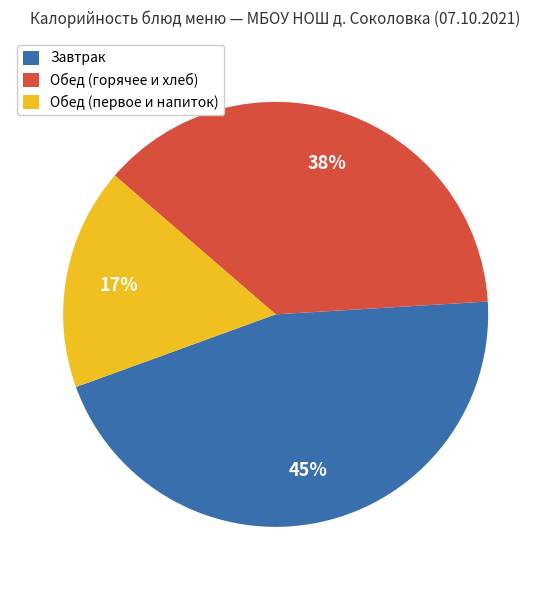

How many slices are in this pie chart?

3